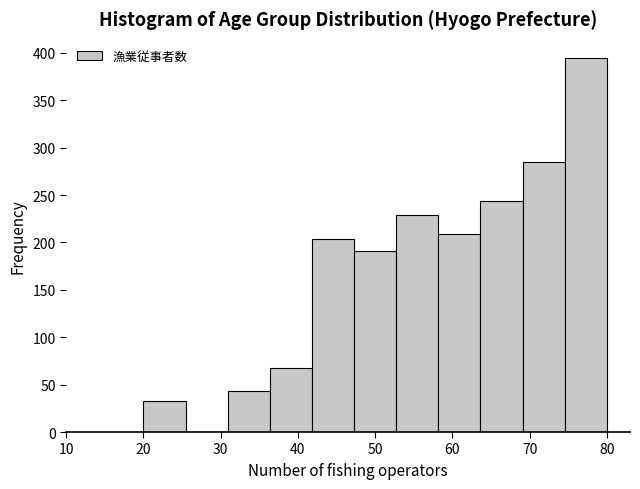

Which range on the x-axis has the tallest bar?

75 to 80